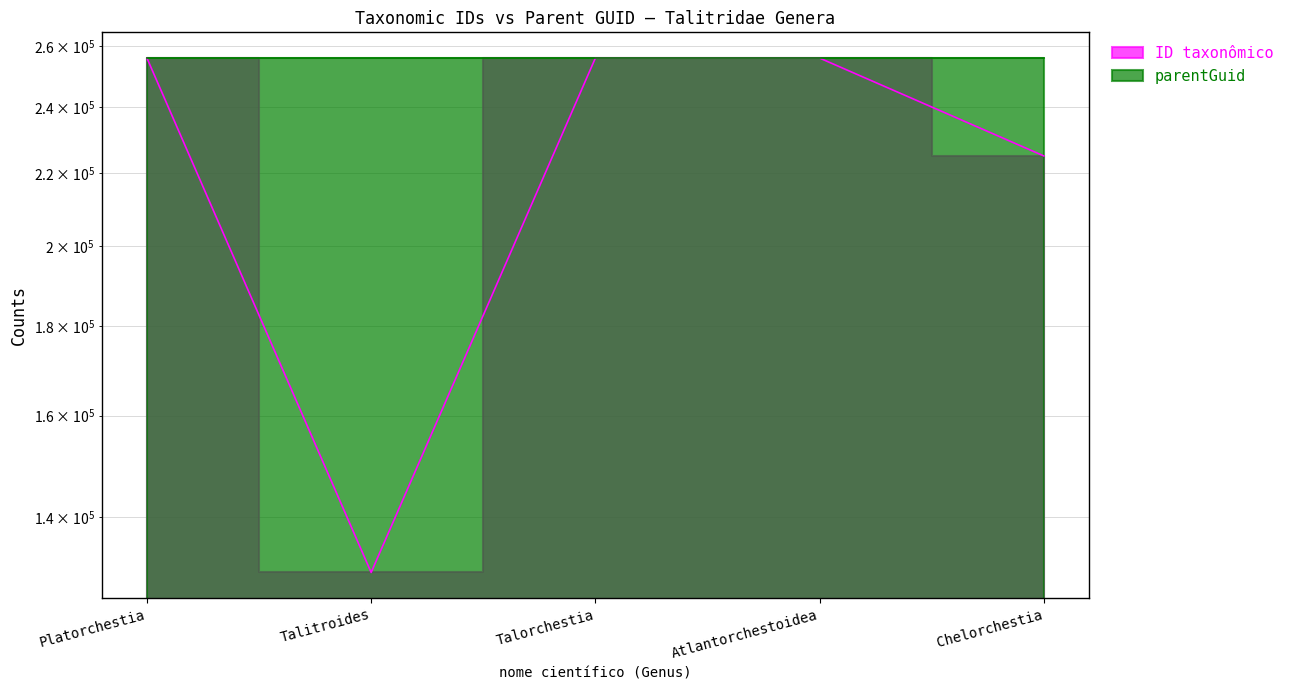

Where is the first local maximum?

Atlantorchestoidea